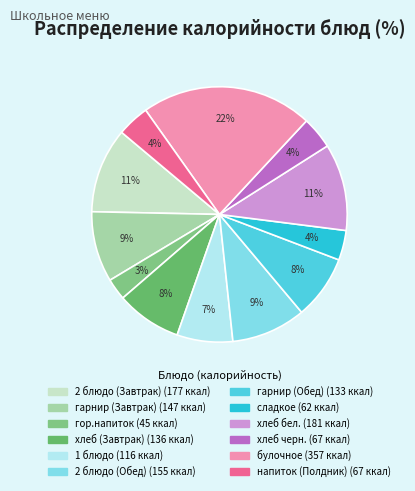

Between 1 блюдо and гор.напиток, which is larger?

1 блюдо